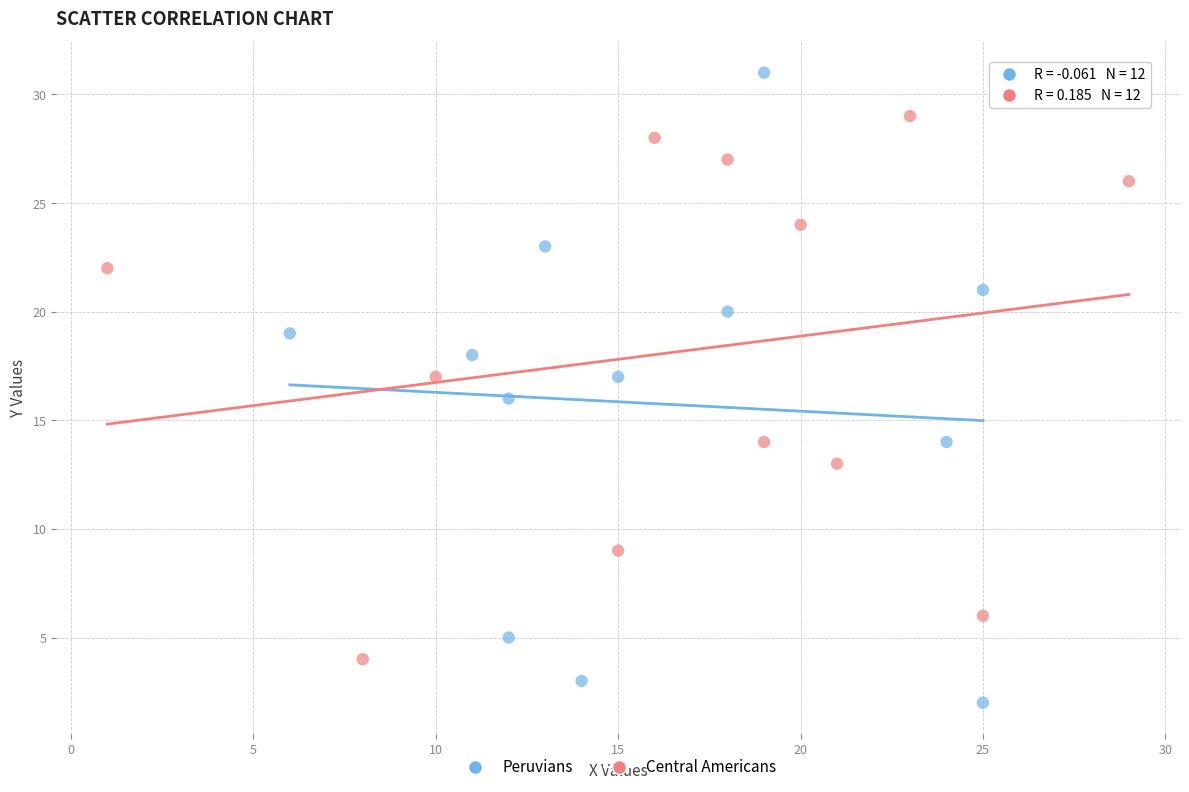

Which series contains the lowest Y value?

Peruvians